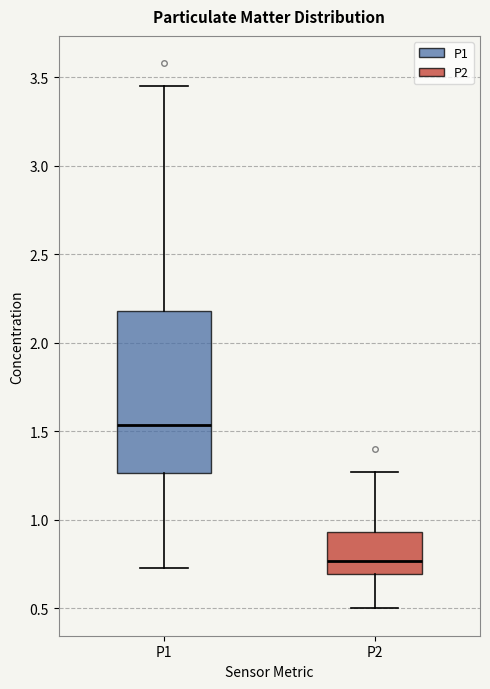

Where does the upper whisker of the box for P1 end on the y-axis? The values are not printed on the chart, so give them approximately, as read against the axis.

3.45